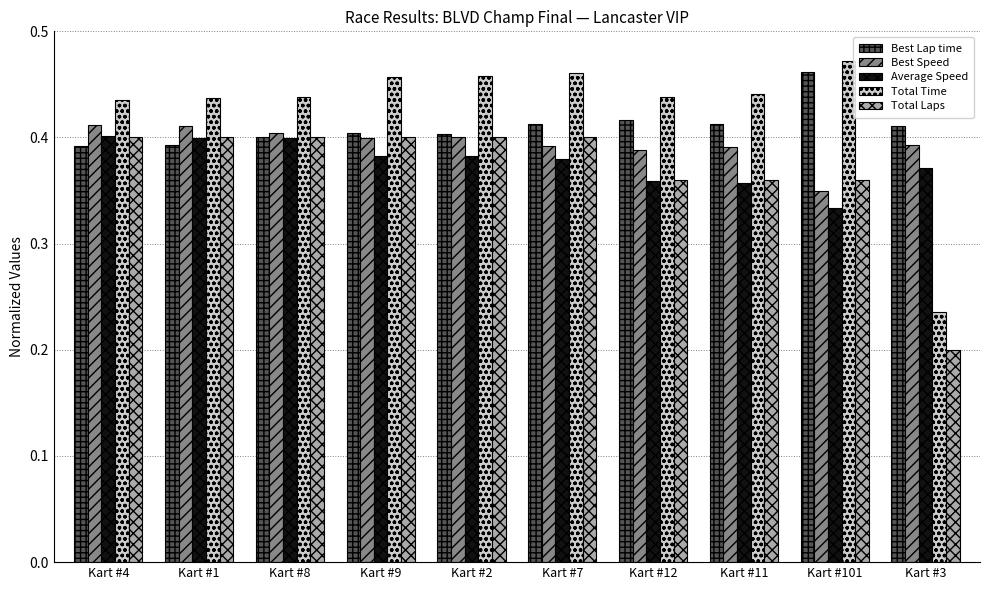

How many data points does each series have?

10